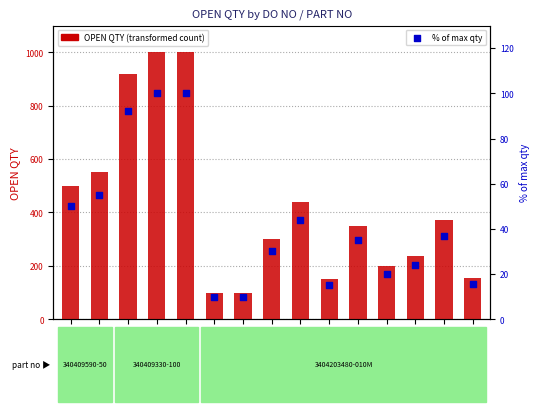

Is the value of OPEN QTY at 4956283722 greater than the value of % of max qty at 4956057842?

Yes